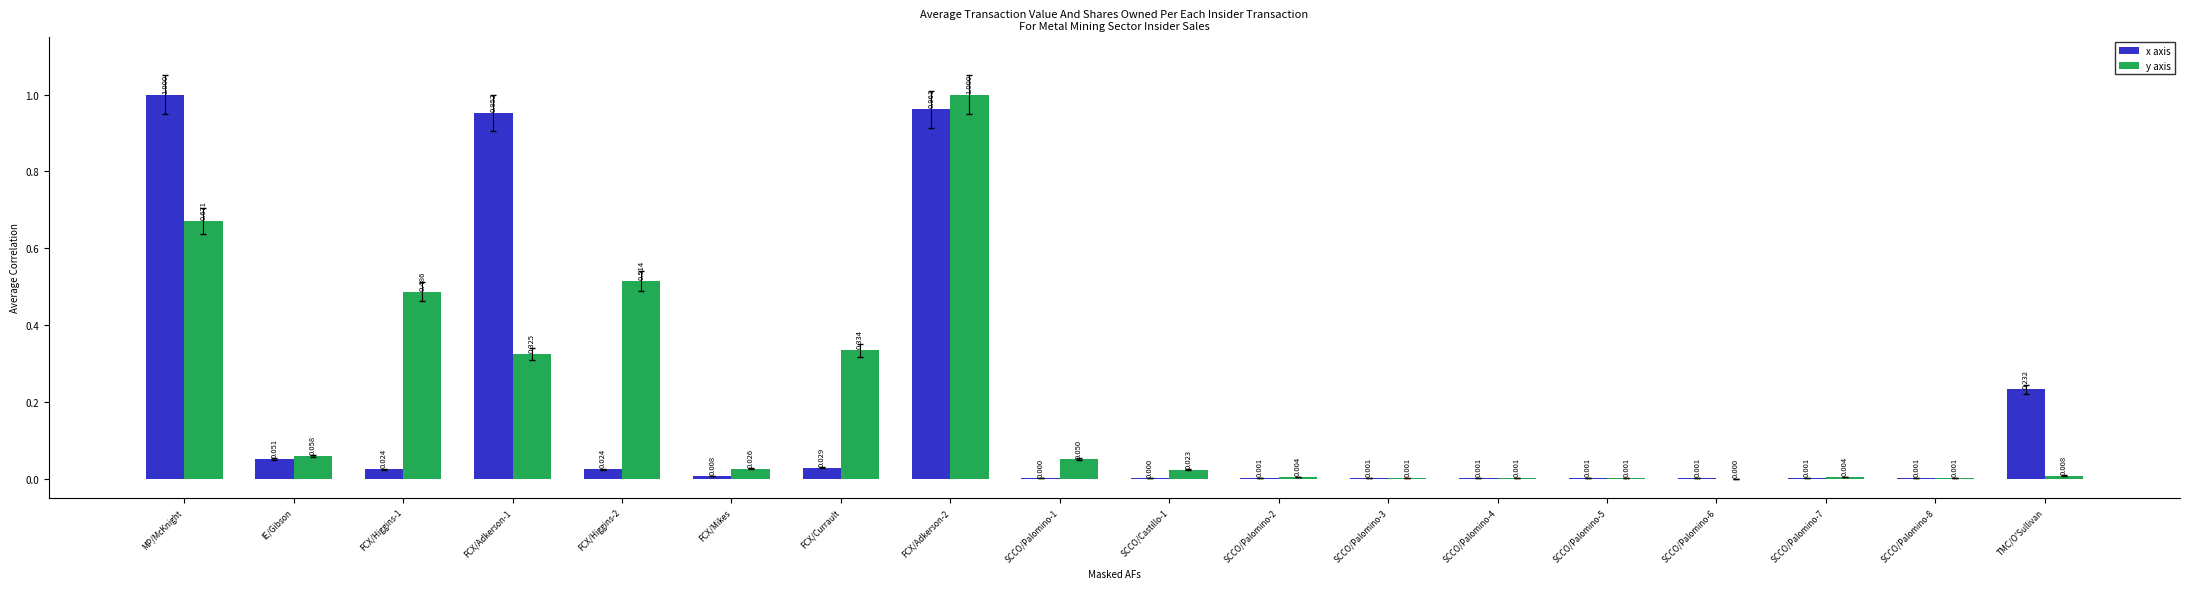

Which series changed the most between FCX/Mikes and SCCO/Palomino-8?

y axis